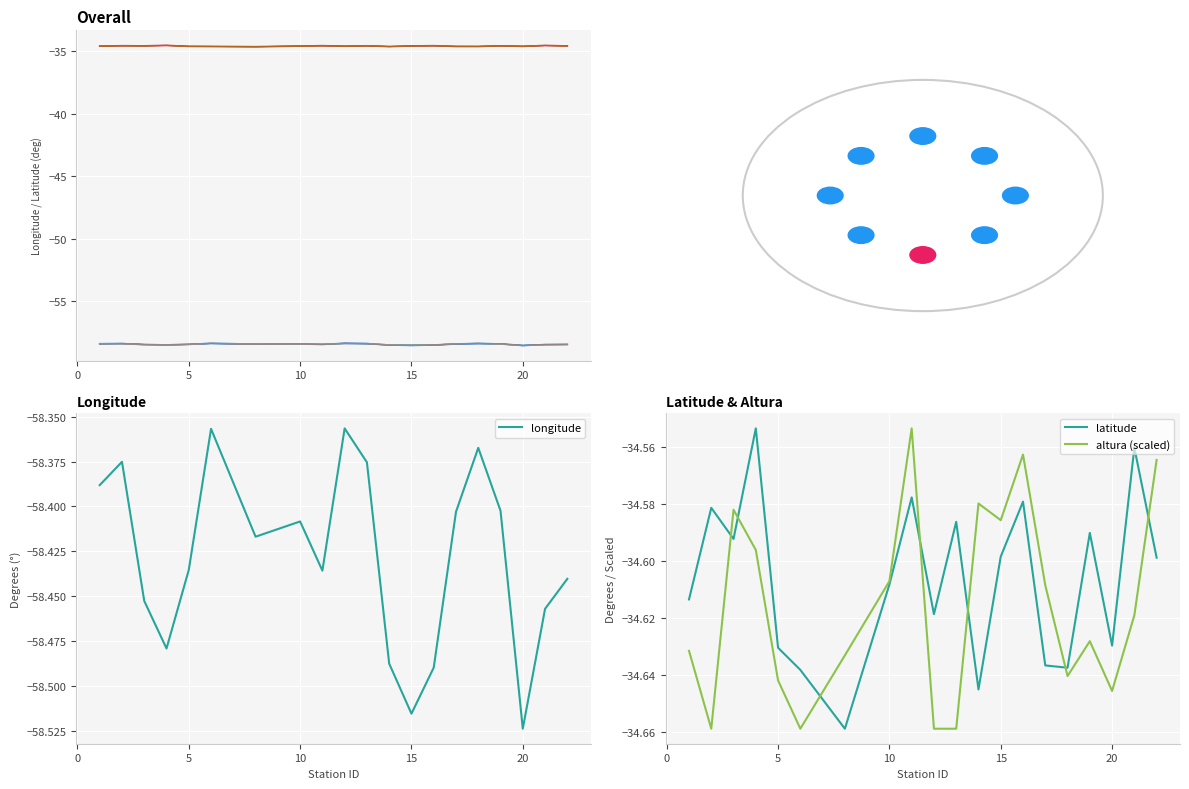

Count the number of data series in this chart.

3